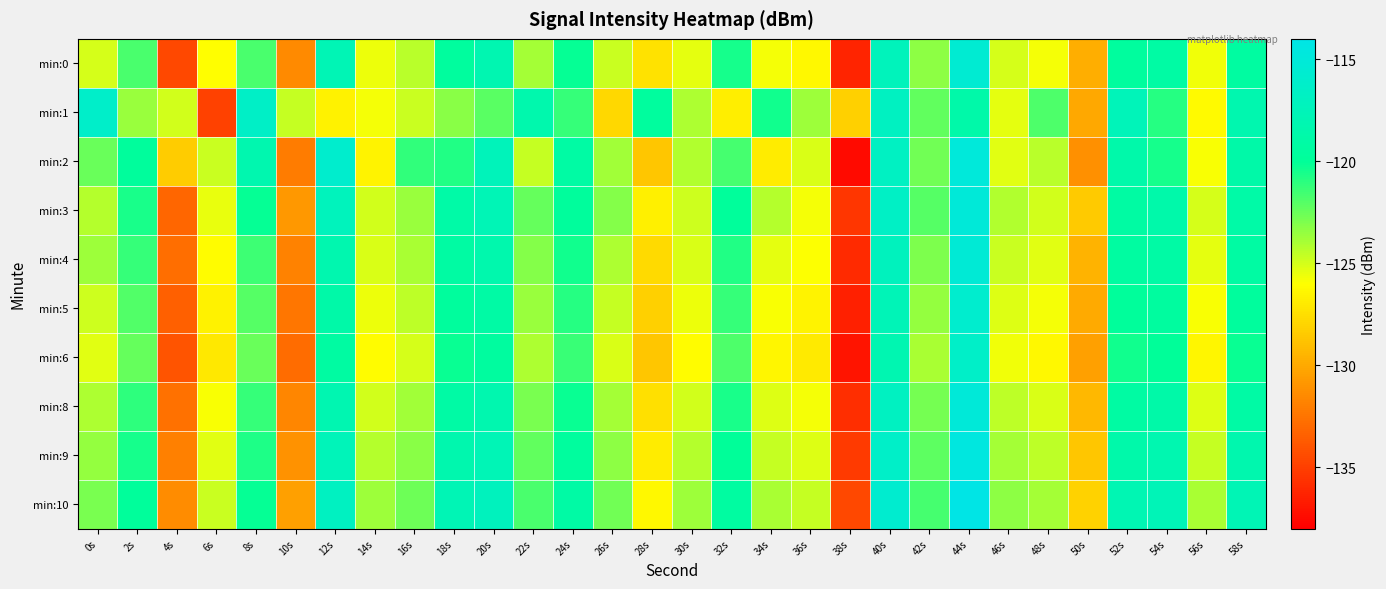

List the series in order of their peak value, highest first.

min:10, min:9, min:2, min:3, min:8, min:4, min:0, min:5, min:1, min:6